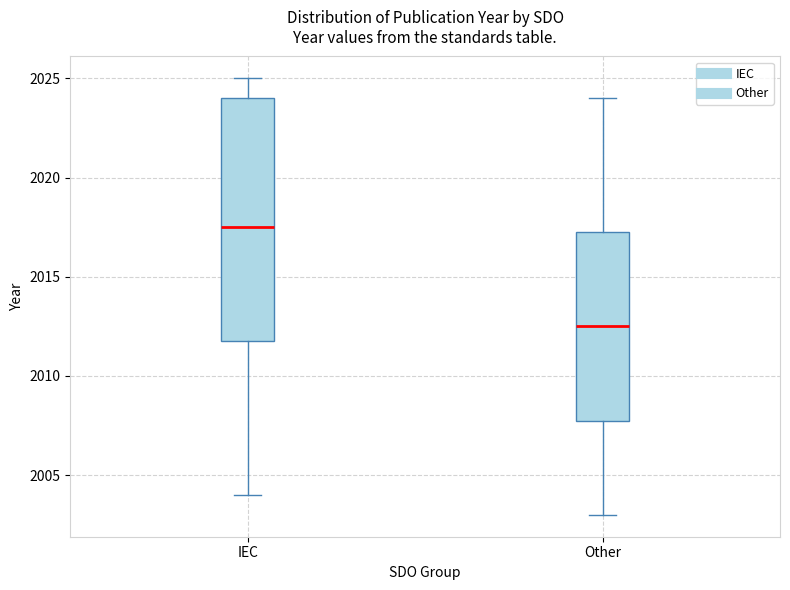

Reading left to right, read every box against the y-axis: the position of its median line, the range the box covers, and the ends of its whiskers. The values are not printed on the chart, so give them approximately, as read against the axis.

IEC: median 2017.5, box 2012.0 to 2024.0, whiskers 2004.0 to 2025.0
Other: median 2012.5, box 2008.0 to 2017.5, whiskers 2003.0 to 2024.0